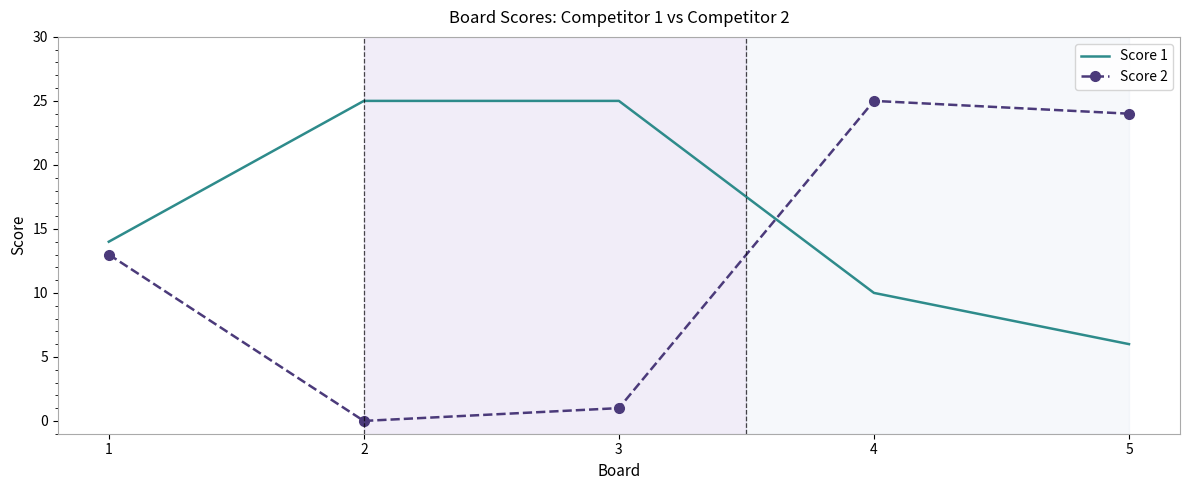

In Score 2, how many points are higher than both neighbors (excluding endpoints)?

1